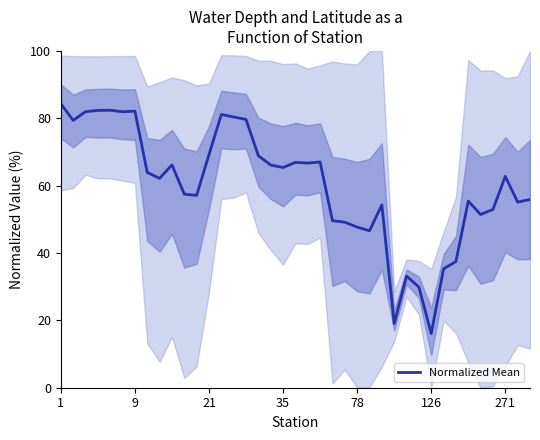

What is the lowest value of the Normalized Mean series?

16.1